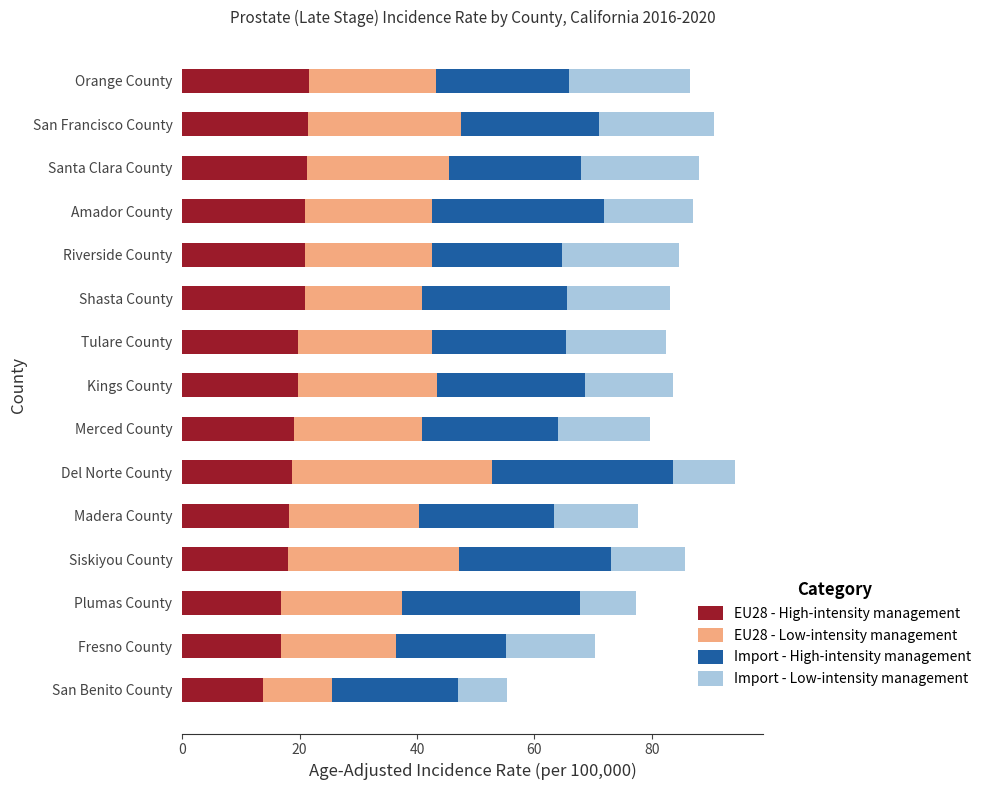

Which category has the lowest value in the EU28 - High-intensity management series?

San Benito County